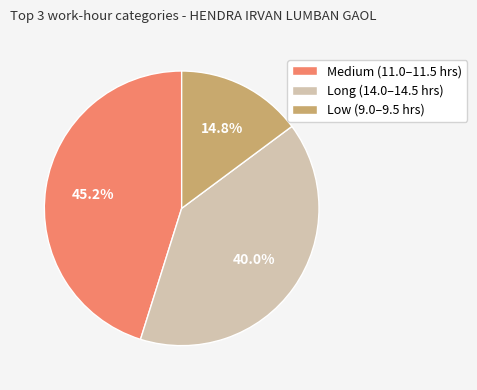

Does Medium (11.0–11.5 hrs) represent more than half of the total?

No